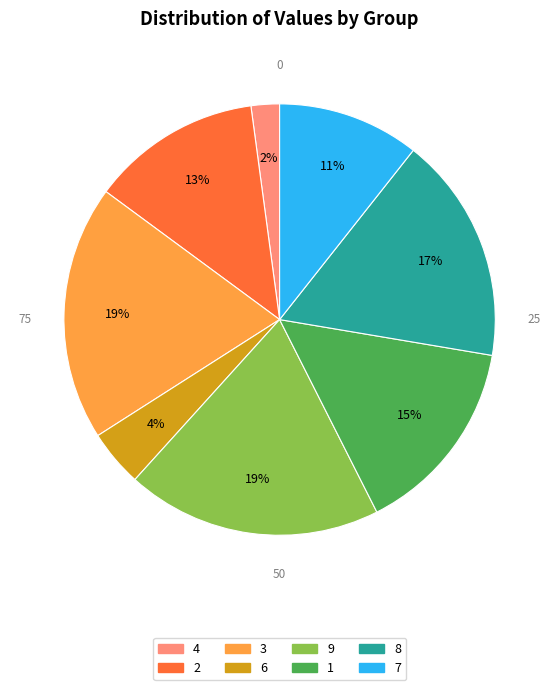

To the nearest percent, what percentage of the pie is 4?

2%